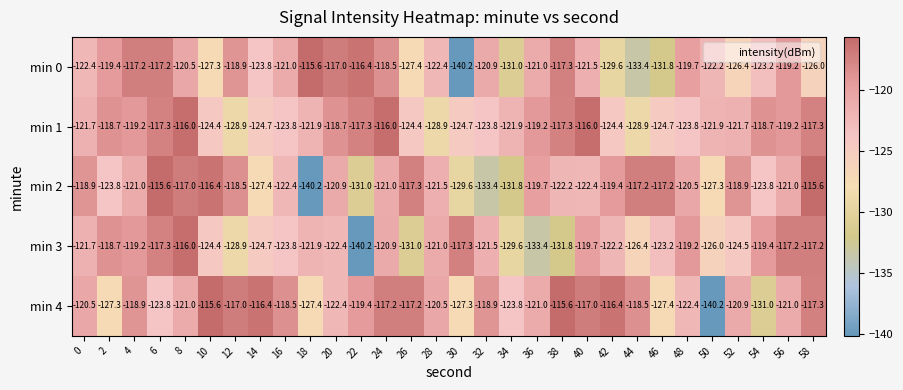

Rank the series at 28 from highest to lowest value.

min 4, min 3, min 2, min 0, min 1